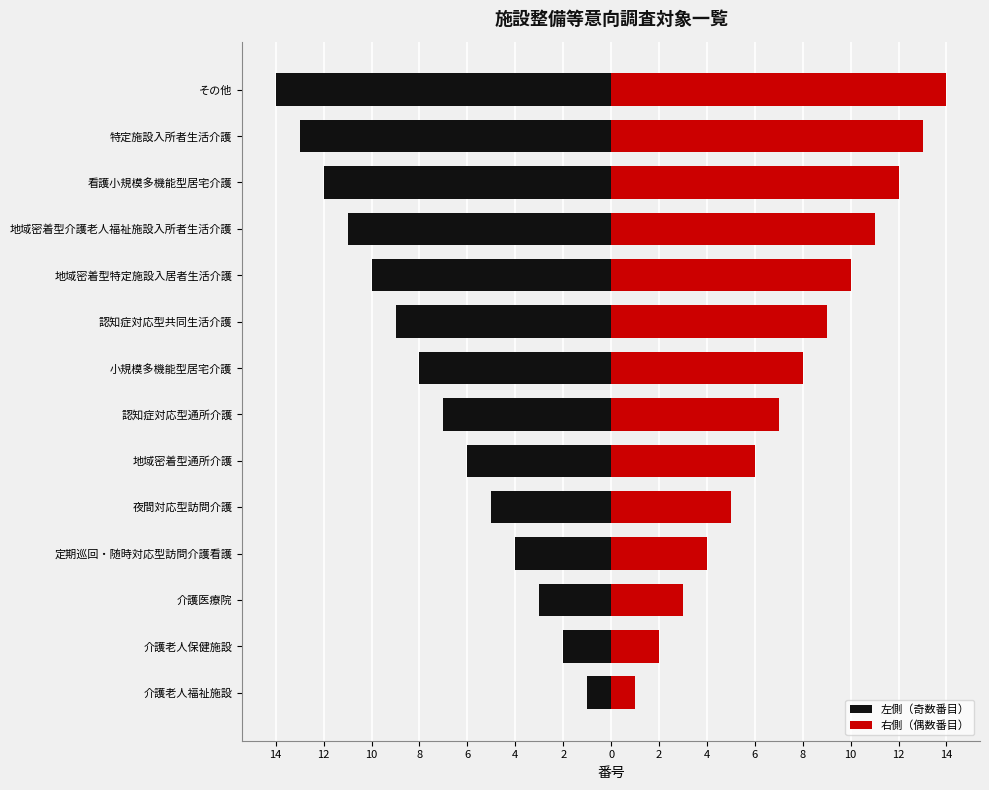

What is the average value of the 左側（奇数番目） series?

-8